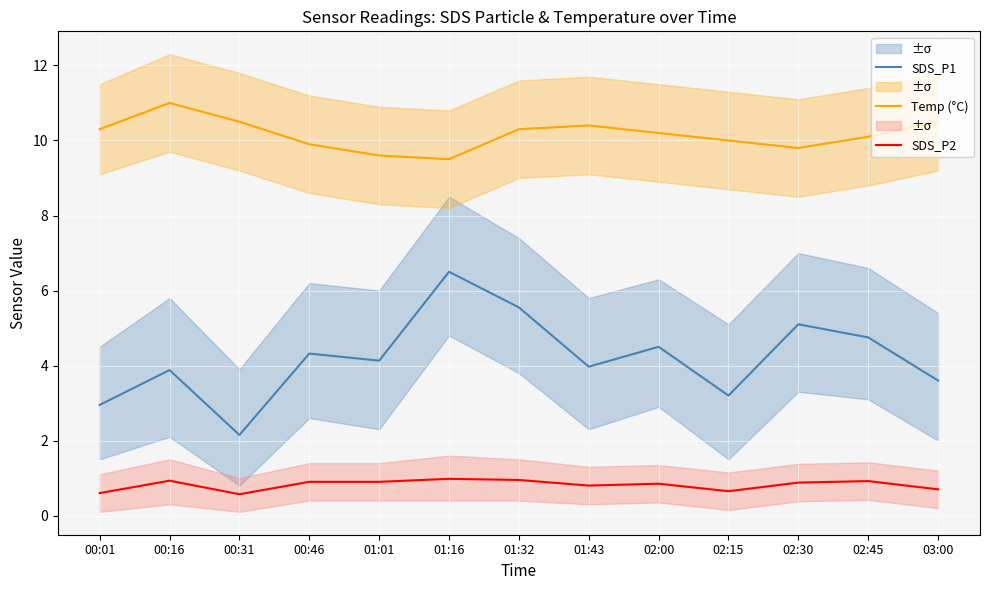

True or false: SDS_P1 has more than 1 interior local peaks.

True